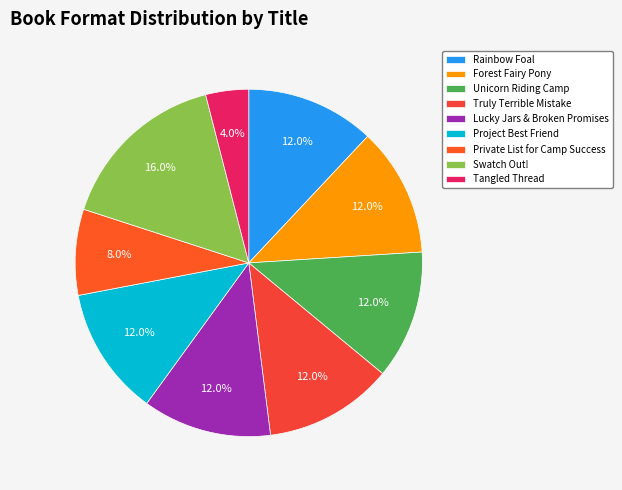

Between Lucky Jars & Broken Promises and Forest Fairy Pony, which is larger?

Lucky Jars & Broken Promises